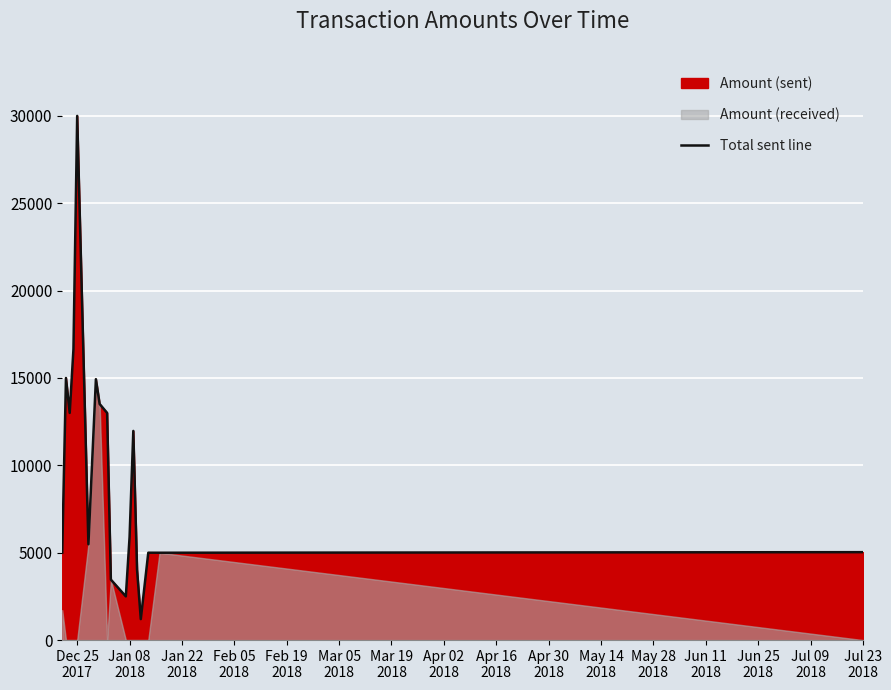

Which has a higher value, May 14
2018 or Mar 19
2018?

Mar 19
2018